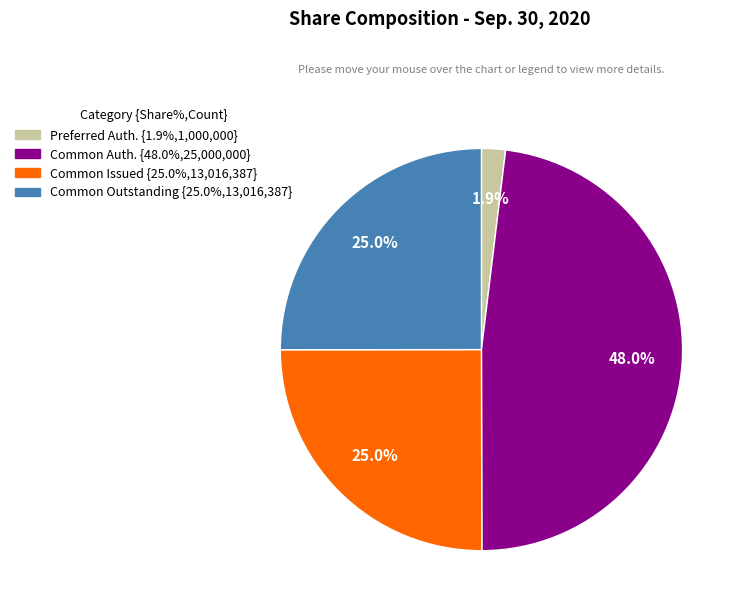

Does any single category account for the majority?

No